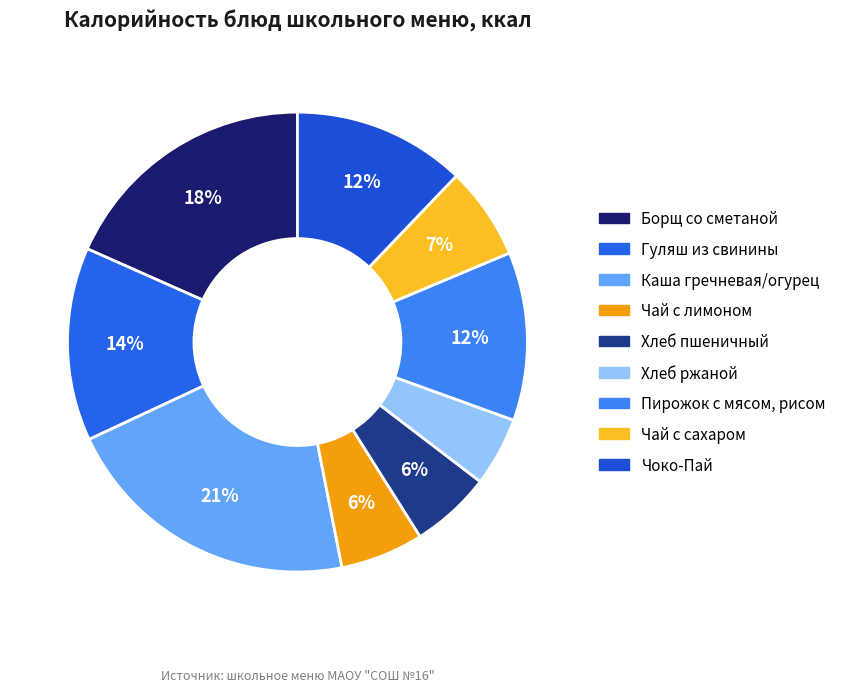

Count the number of slices in the pie.

9